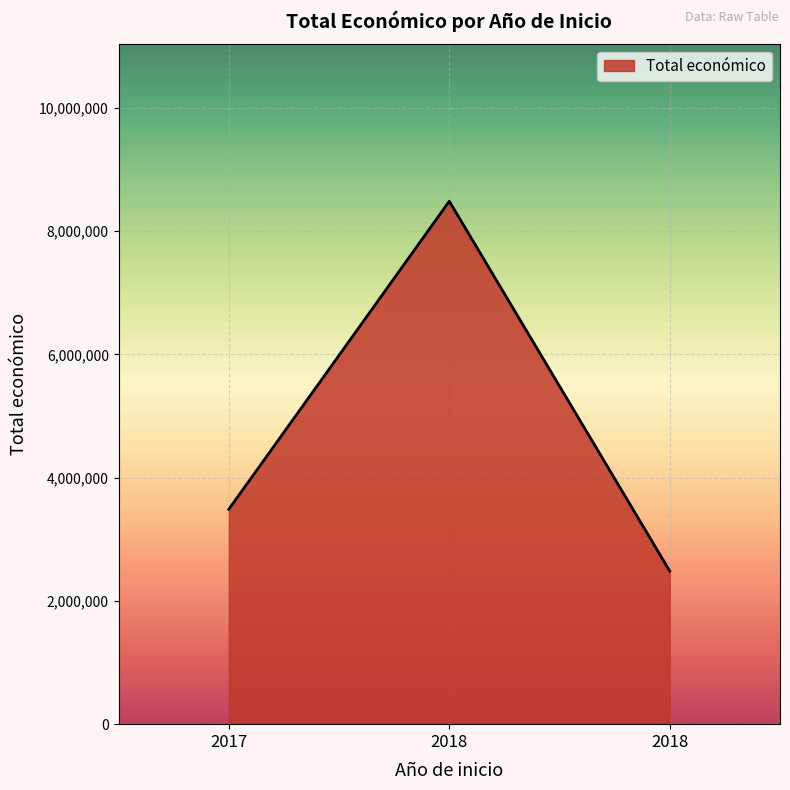

The value at 2018 is 3985014. True or false?

False